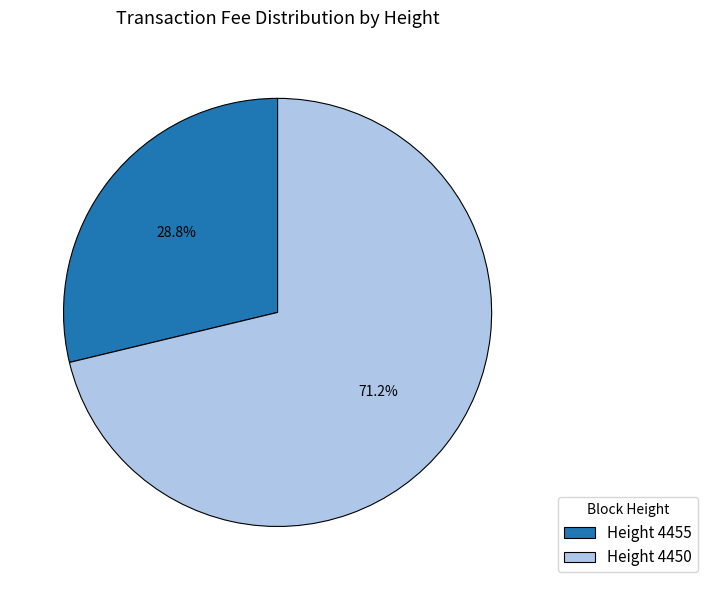

To the nearest percent, what is the difference between the largest and smallest slice percentages?

42%